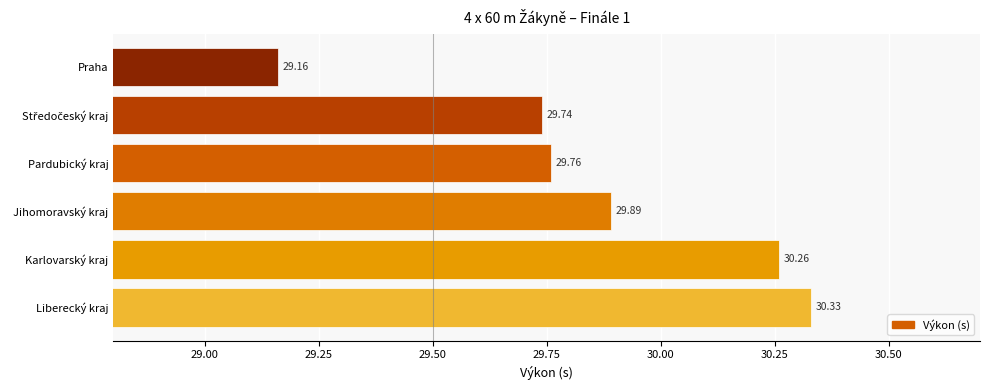

Which category has the highest value across all series?

Liberecký kraj